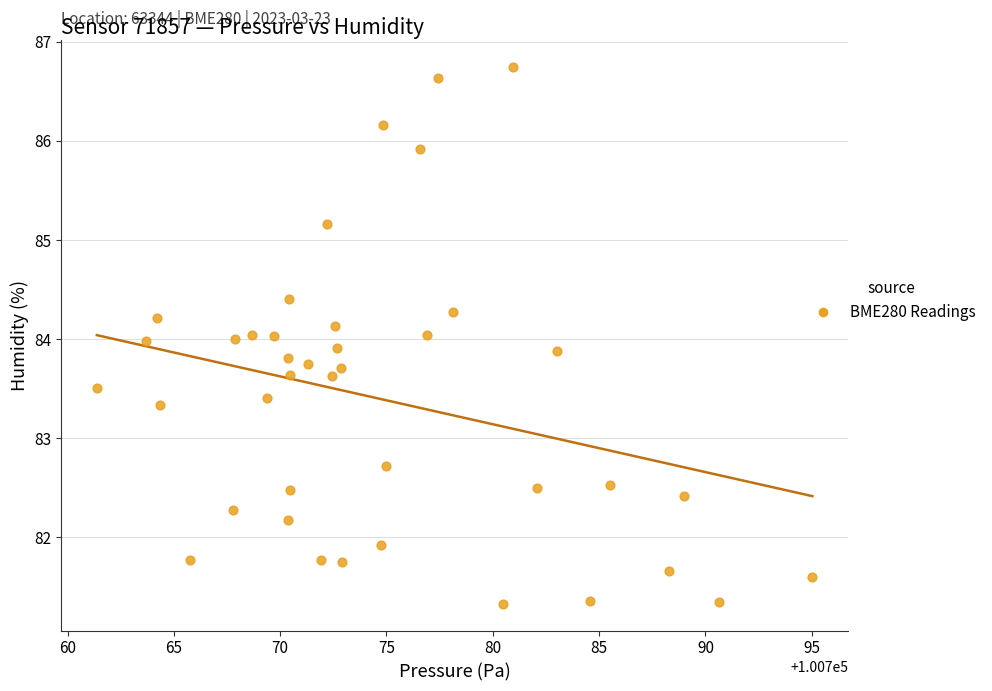

What is the range of X values (max minus min)?

33.6